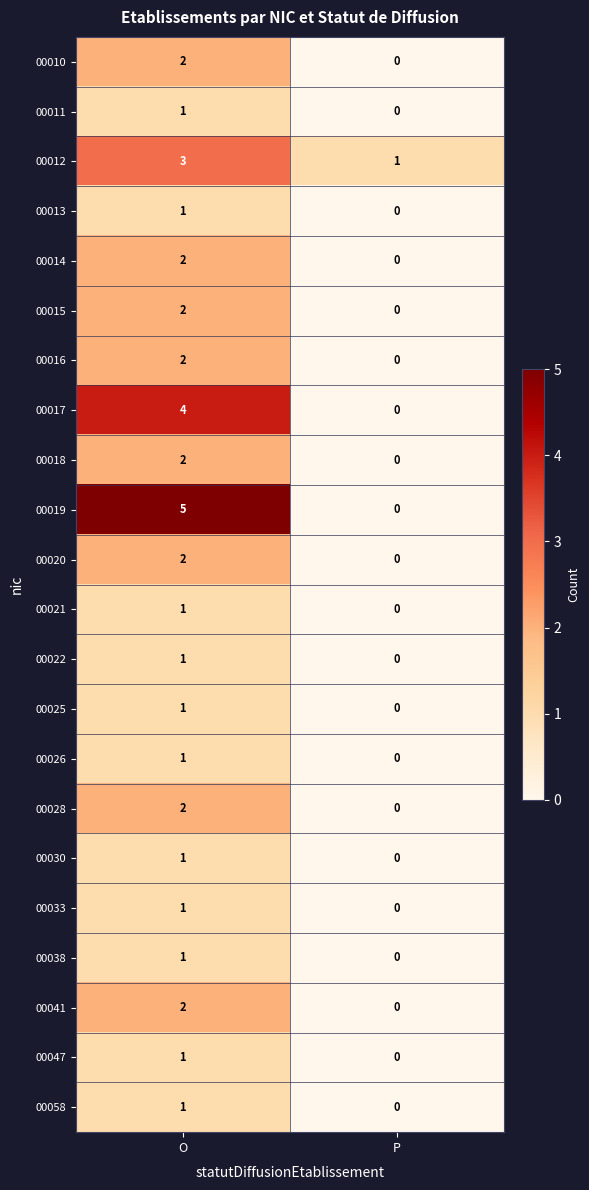

At how many categories does at least one series exceed 3?

1